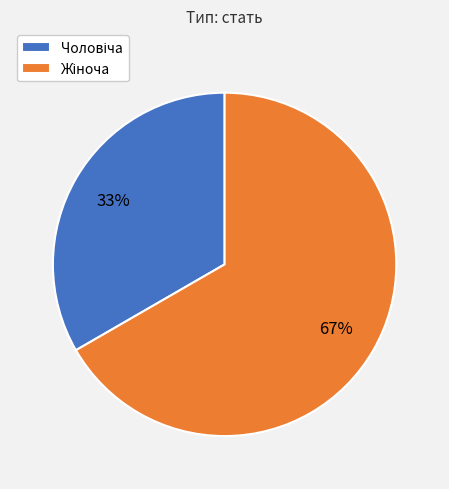

Does any single category account for the majority?

Yes